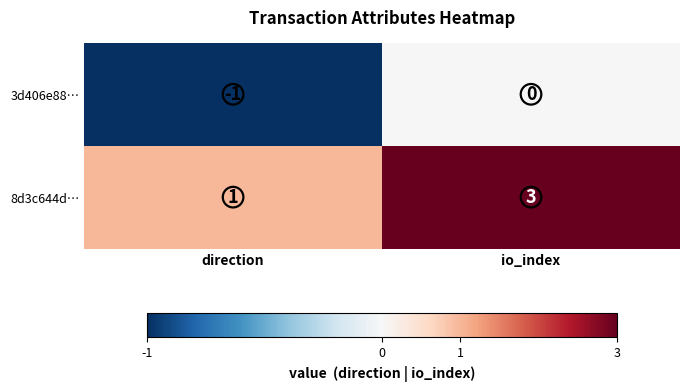

Between direction and io_index, which series saw the biggest shift?

8d3c644d…